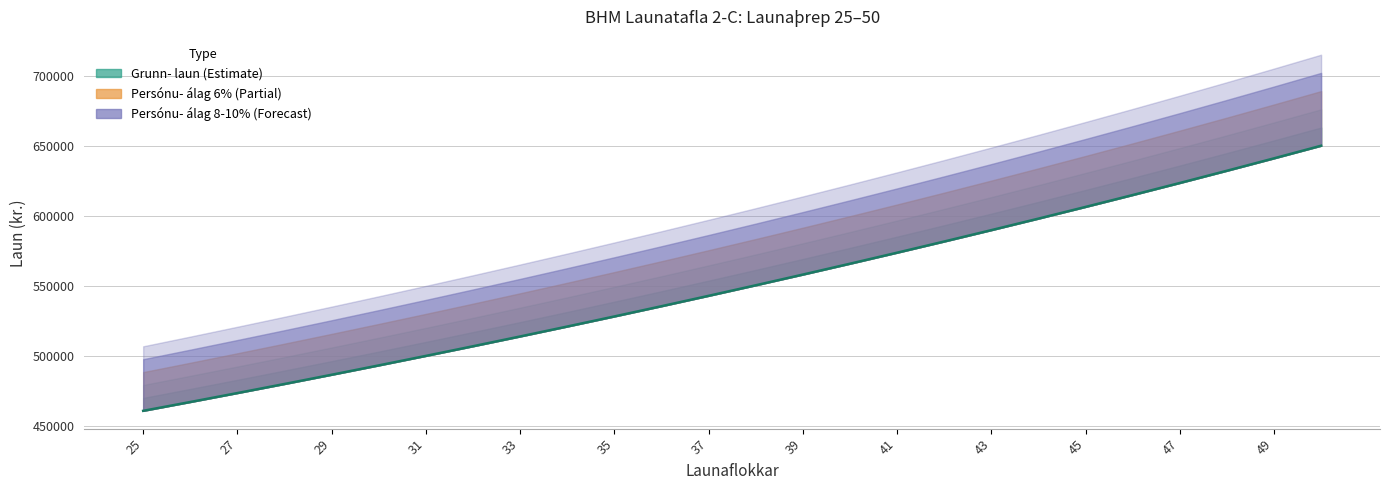

What is the label of the 11th point from the left?

35